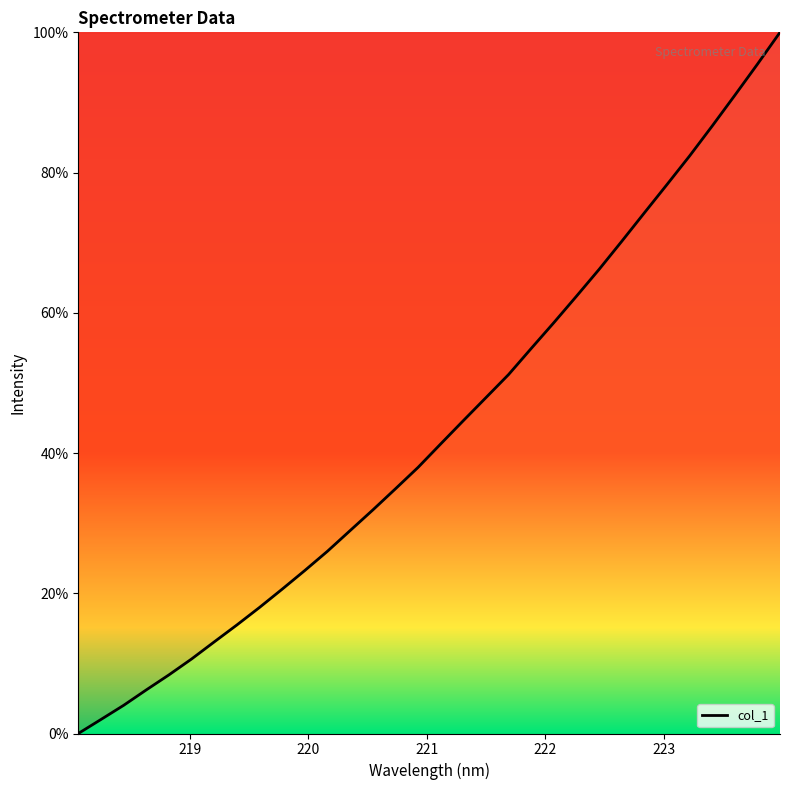

What is the difference between the maximum and minimum values?

100.0